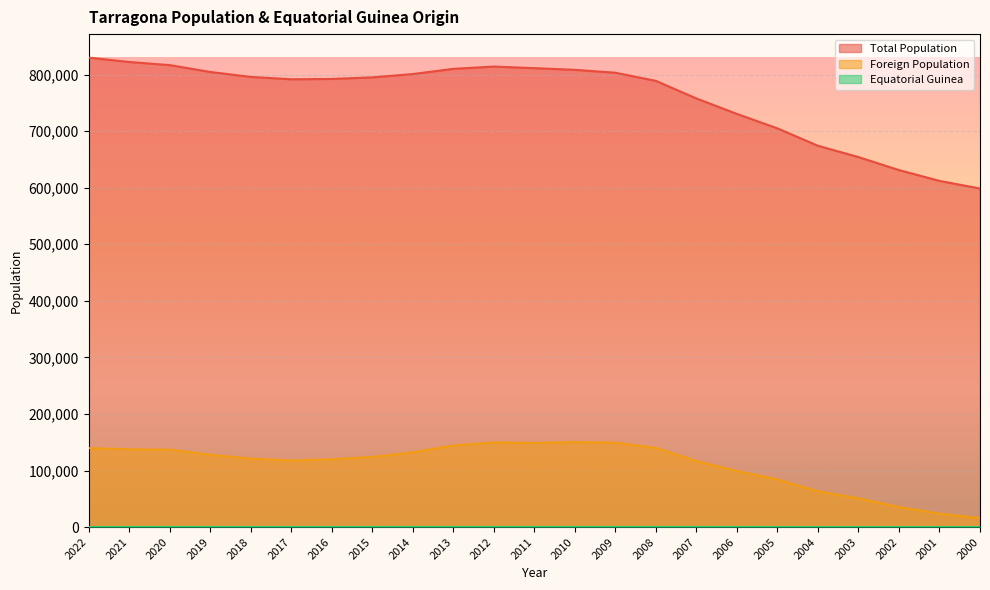

What is the value of the Foreign Population point at the 11th from the left?

149587